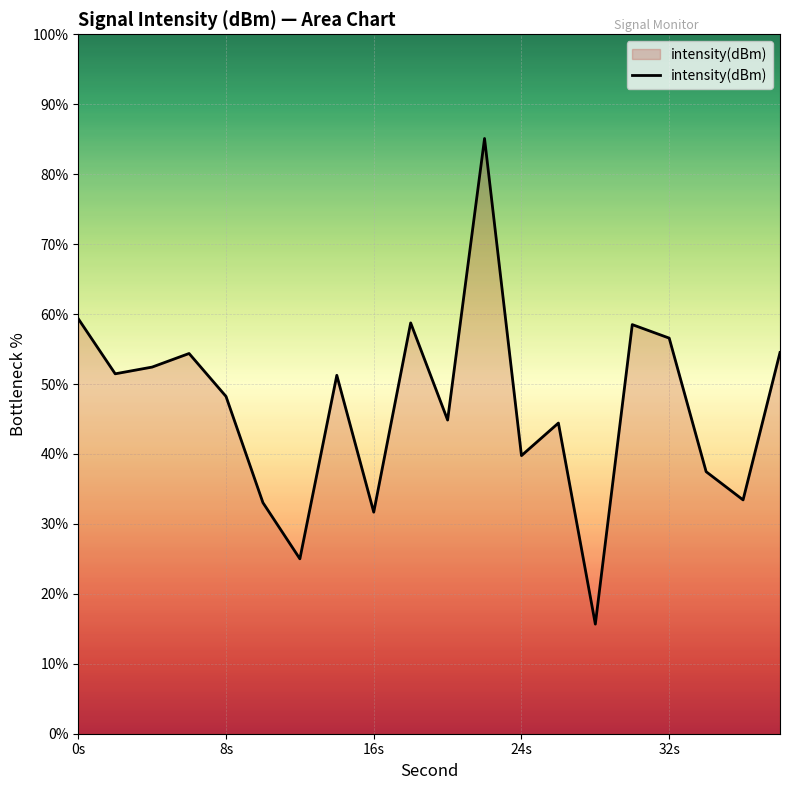

What is the smallest value displayed?

15.7